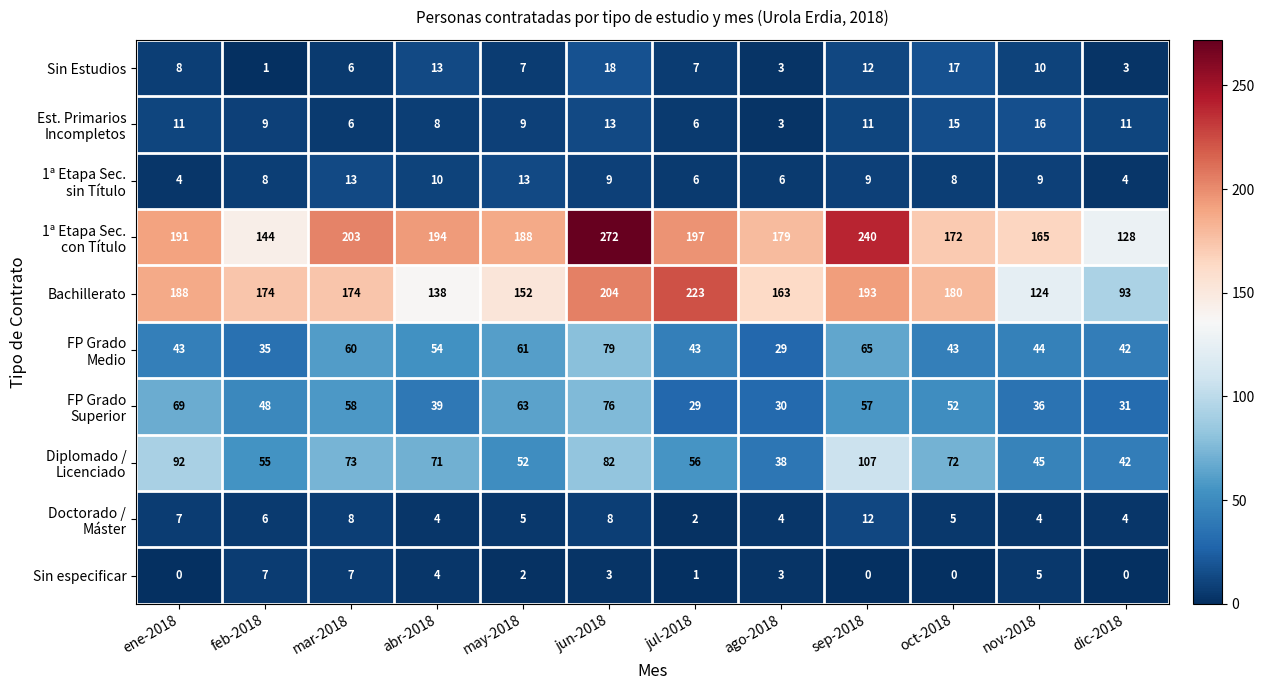

The Sin especificar series shows 2 at may-2018. True or false?

True